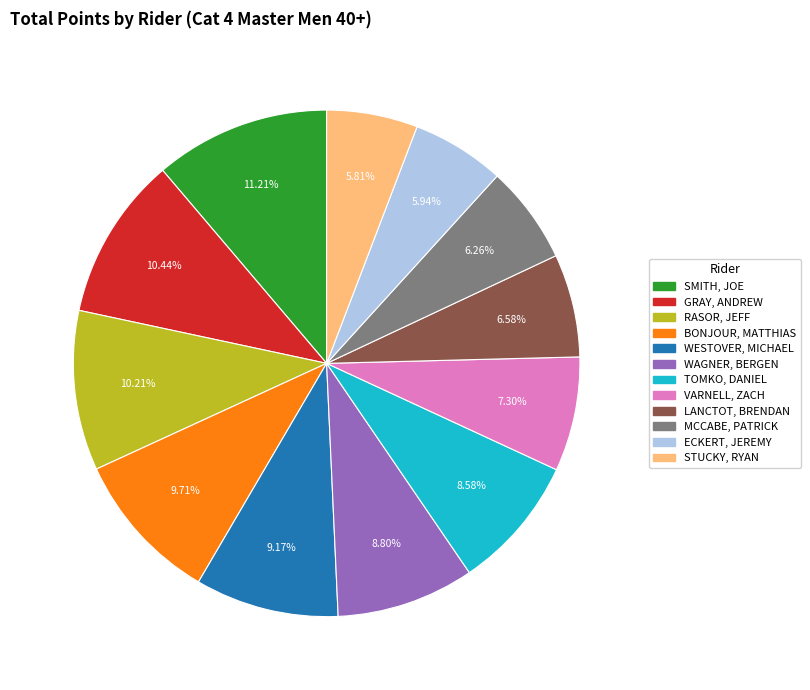

Is there a majority slice in this chart?

No